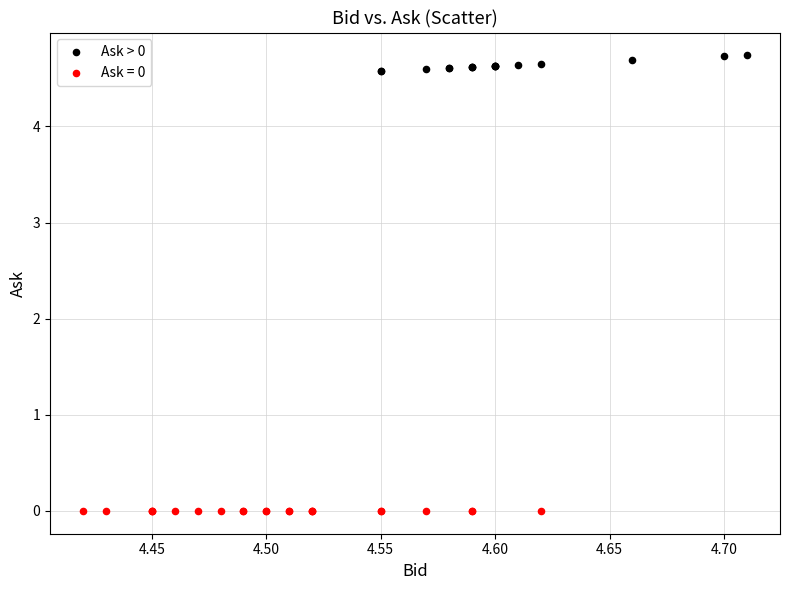

Which series reaches the maximum Y coordinate?

Ask > 0